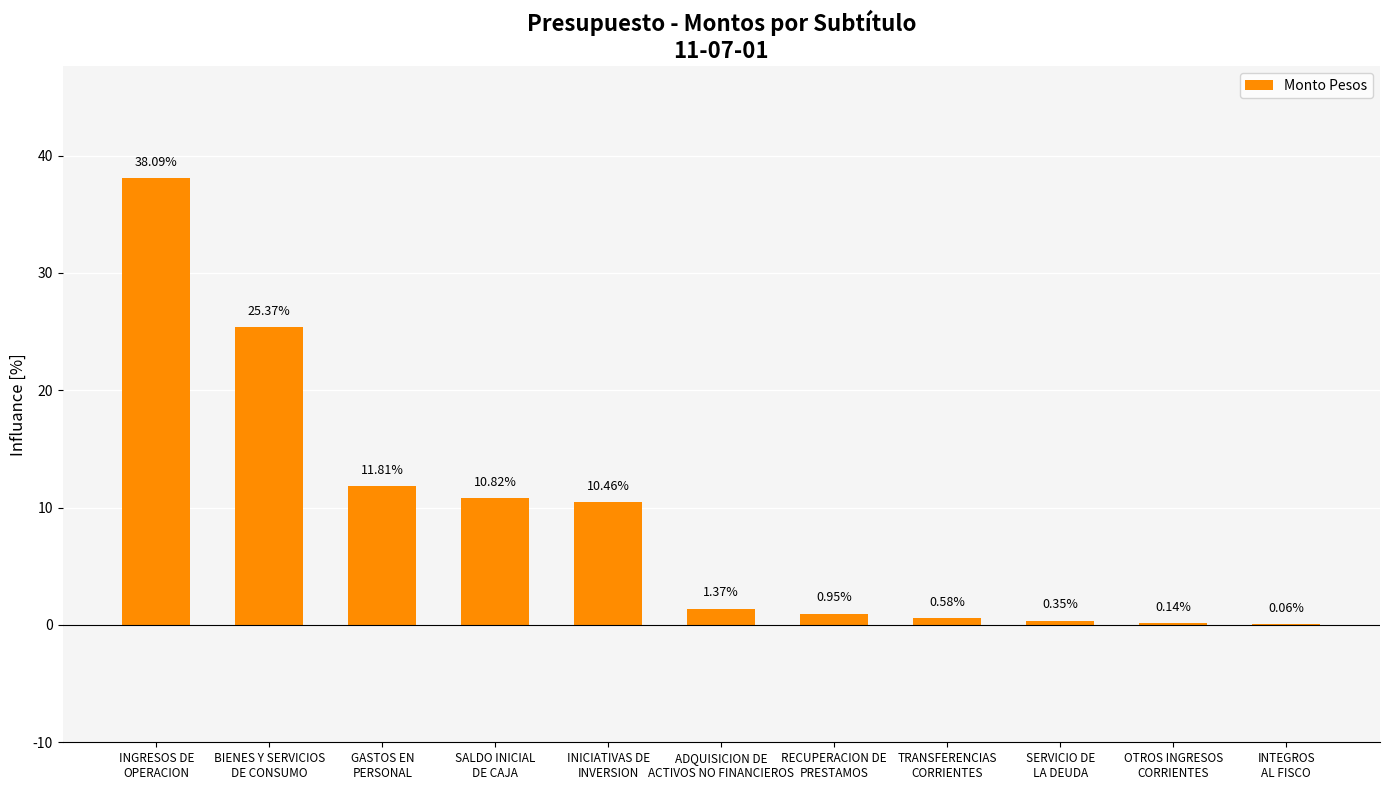

What is the approximate value at SALDO INICIAL
DE CAJA?

10.8